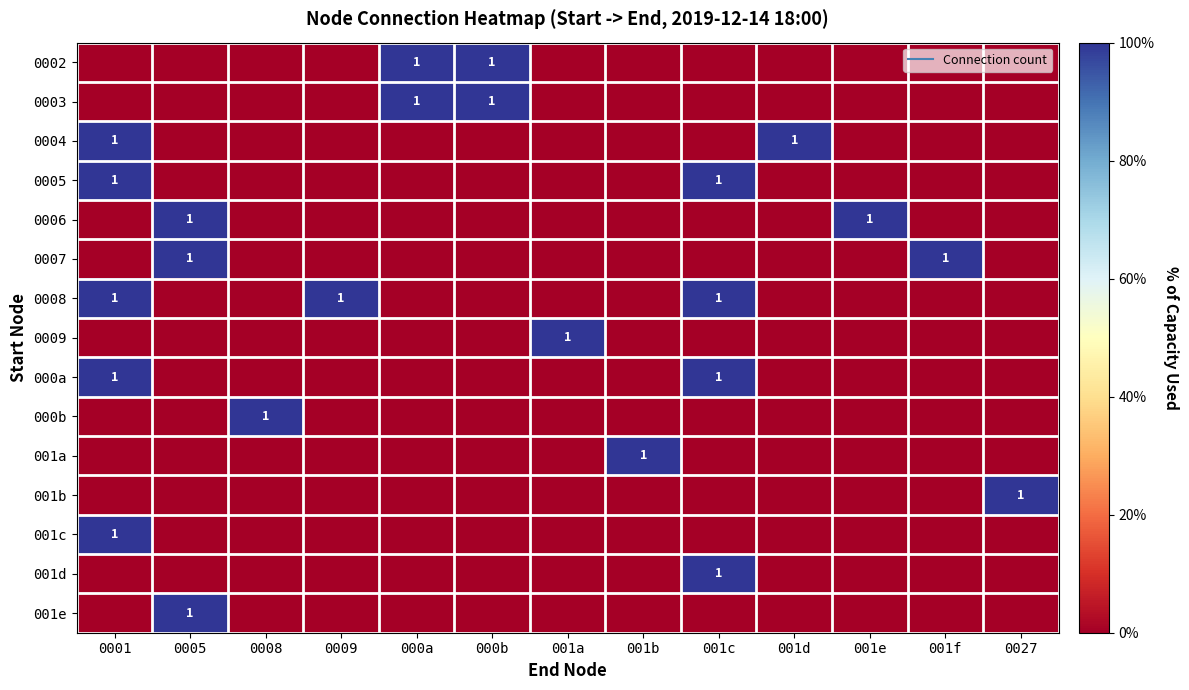

How many series are shown in this chart?

15